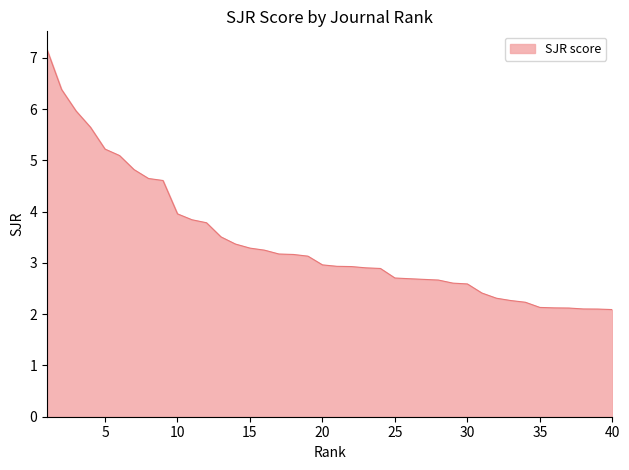

What is the difference between the maximum and minimum values?

5.1